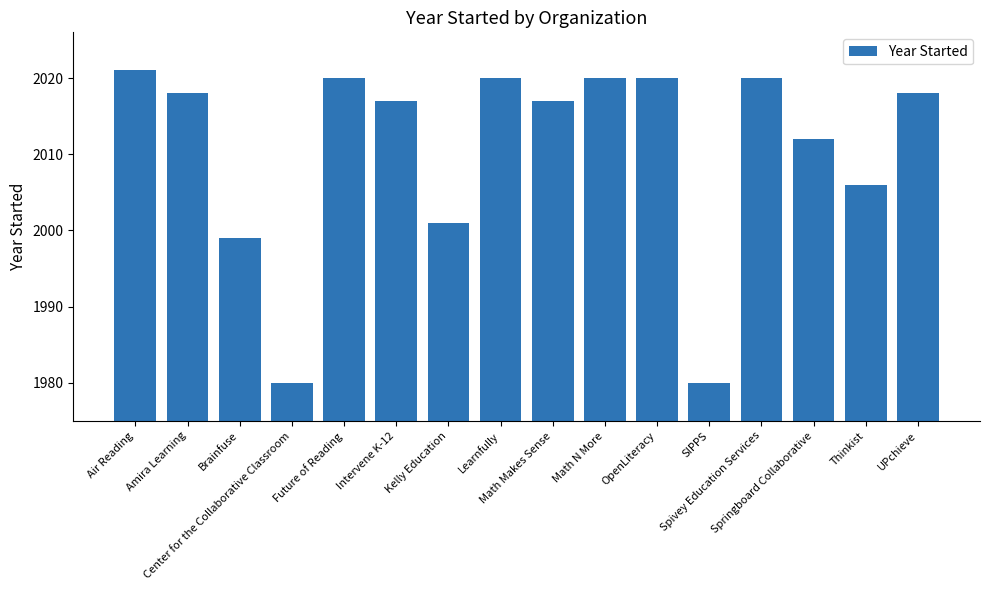

What is the minimum value shown in the chart?

1980